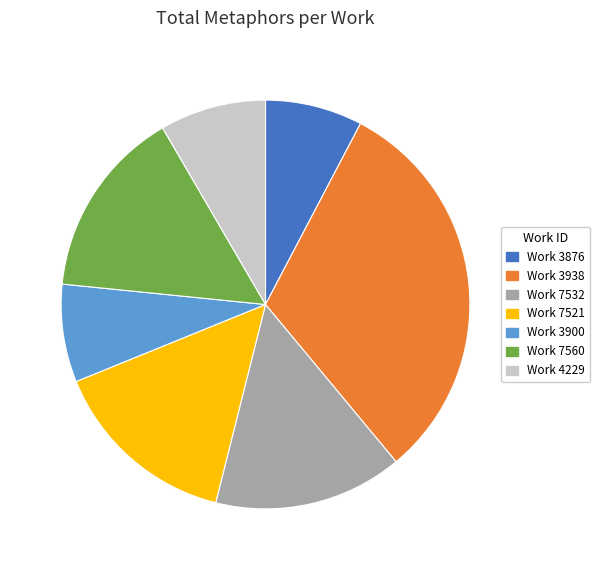

The Work 3876 slice represents 8% of the pie. True or false?

True